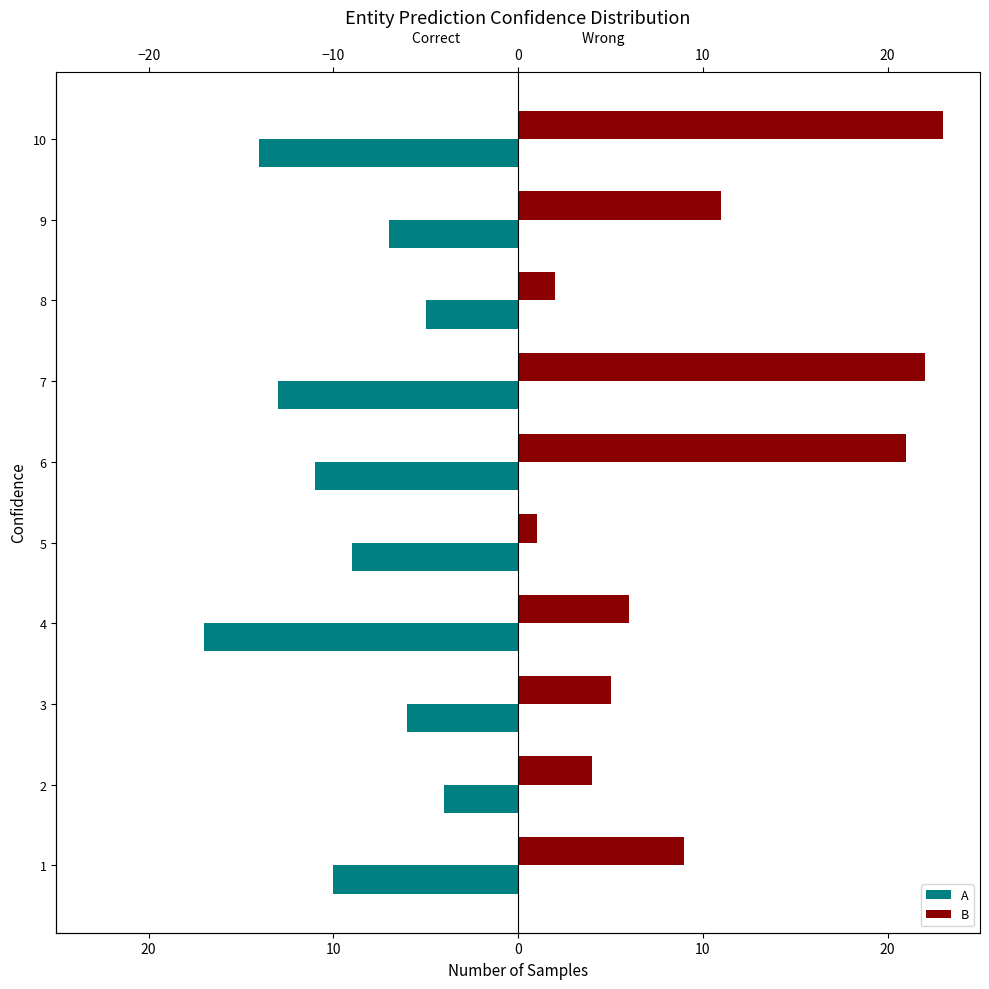

Which series has the largest range (max minus min)?

B